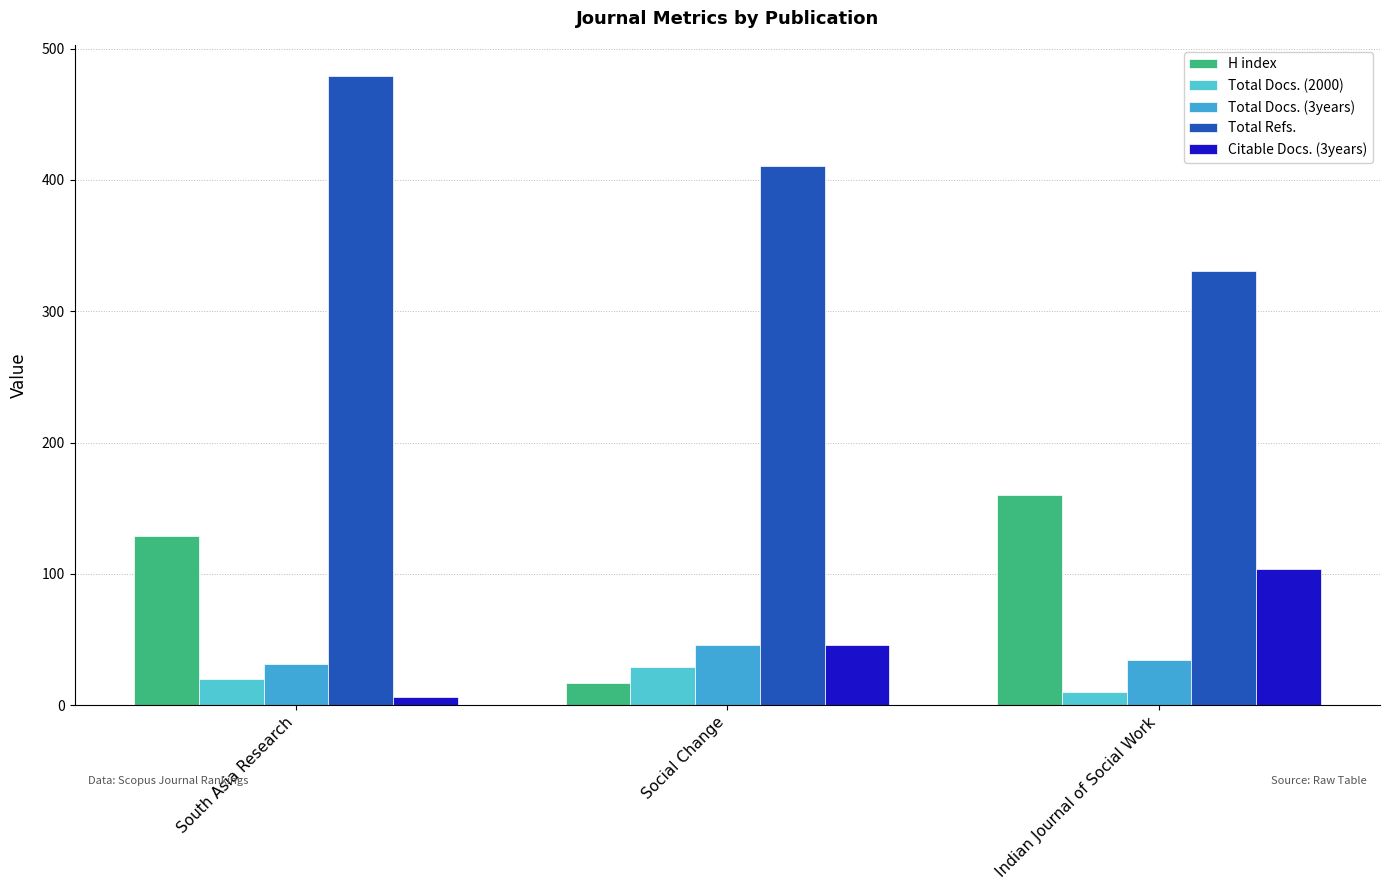

Is it true that H index equals 129 at South Asia Research?

True